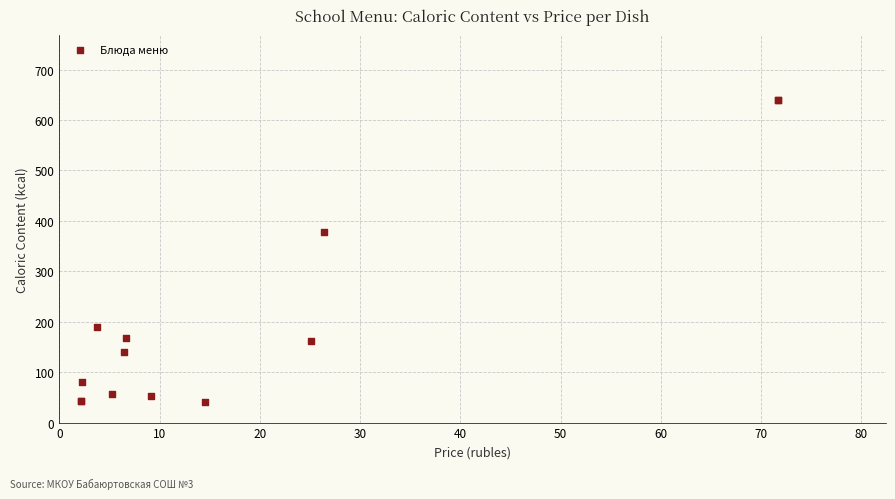

What Y value in the scatter plot is closest to 340?

377